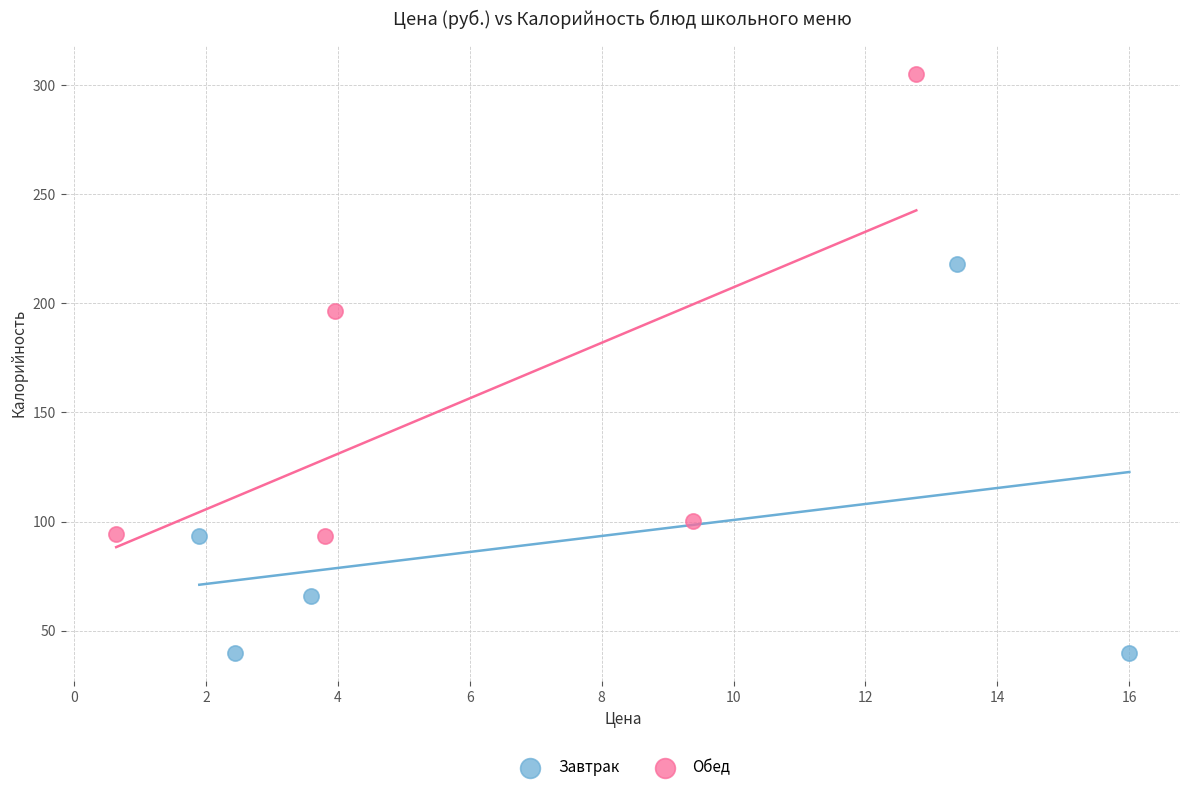

Which series contains the highest Y value?

Обед